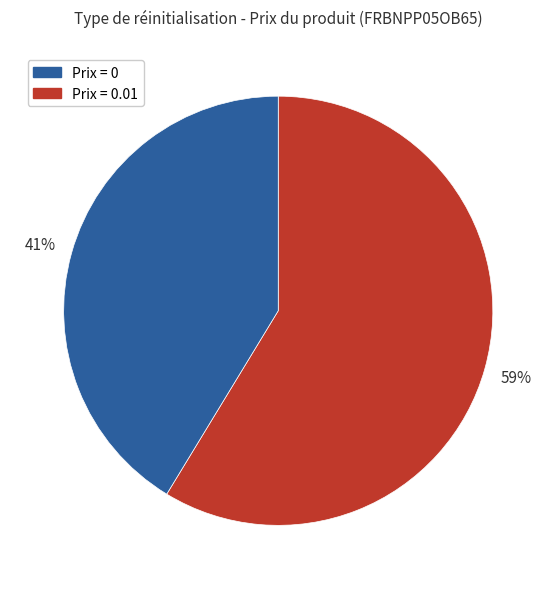

Is there a majority slice in this chart?

Yes